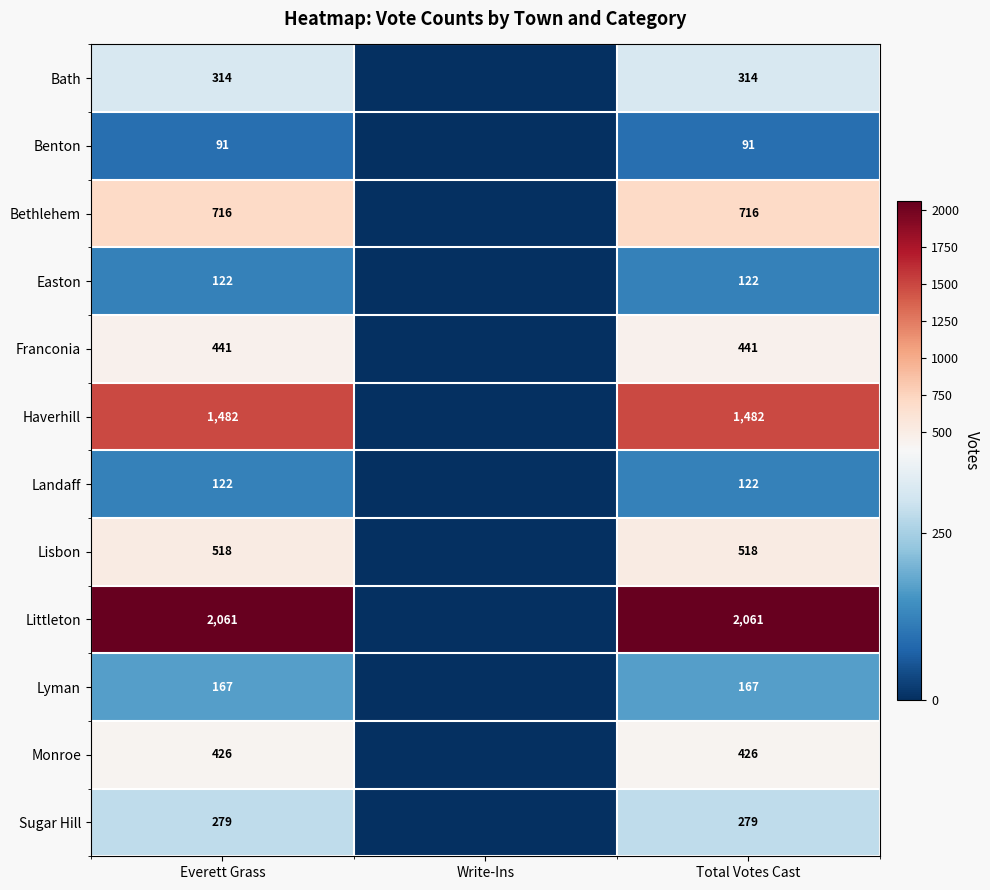

Is the value of Sugar Hill at Total Votes Cast greater than the value of Landaff at Total Votes Cast?

Yes